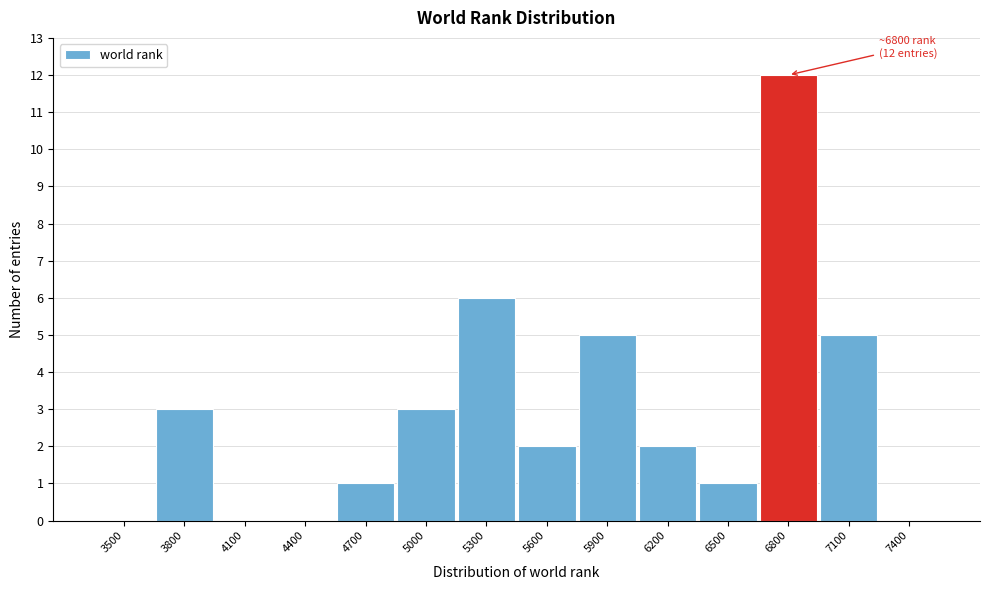

Reading left to right, what are all the values shown in this chart?

3500=0	3800=3	4100=0	4400=0	4700=1	5000=3	5300=6	5600=2	5900=5	6200=2	6500=1	6800=12	7100=5	7400=0